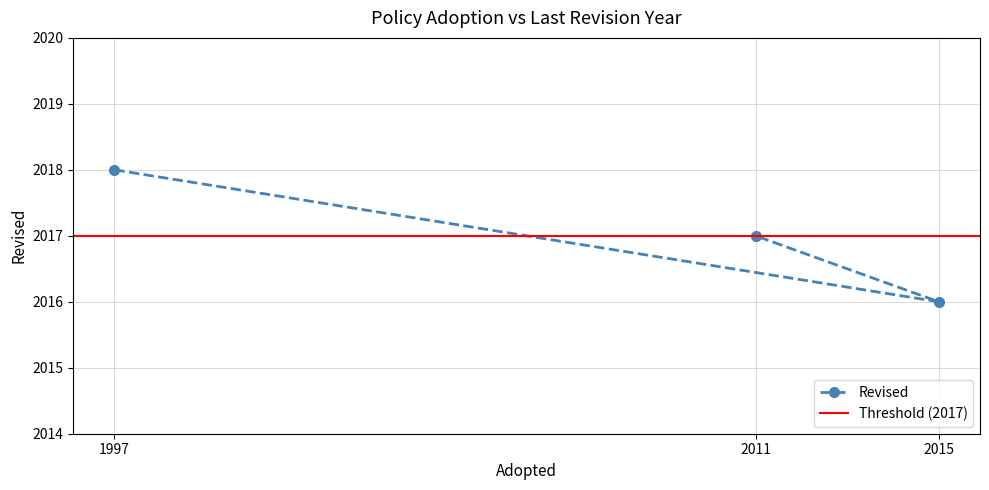

What is the value of the Revised point at the 2nd from the left?

2017